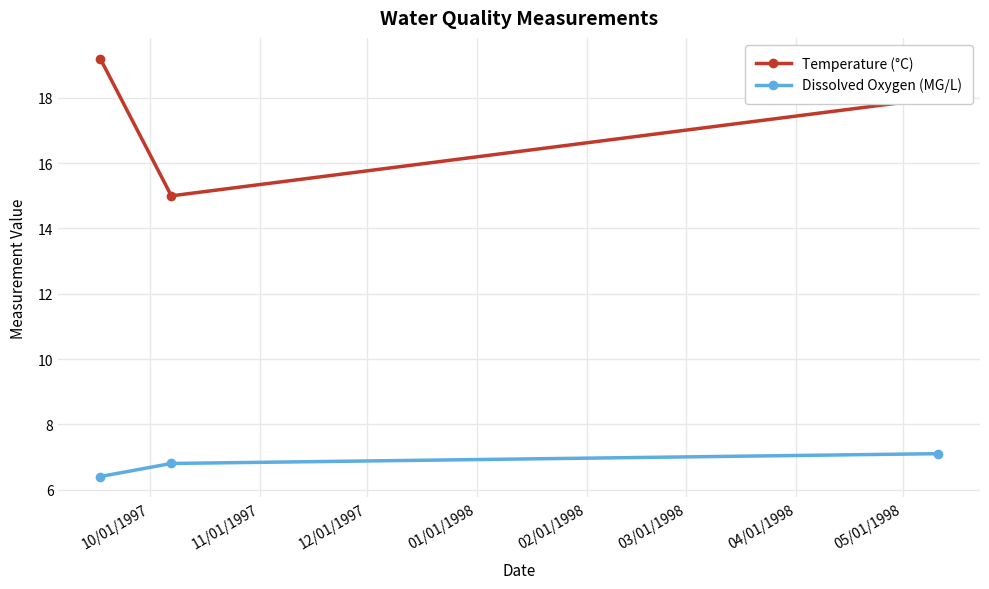

Which series has the widest spread of values?

Temperature (°C)